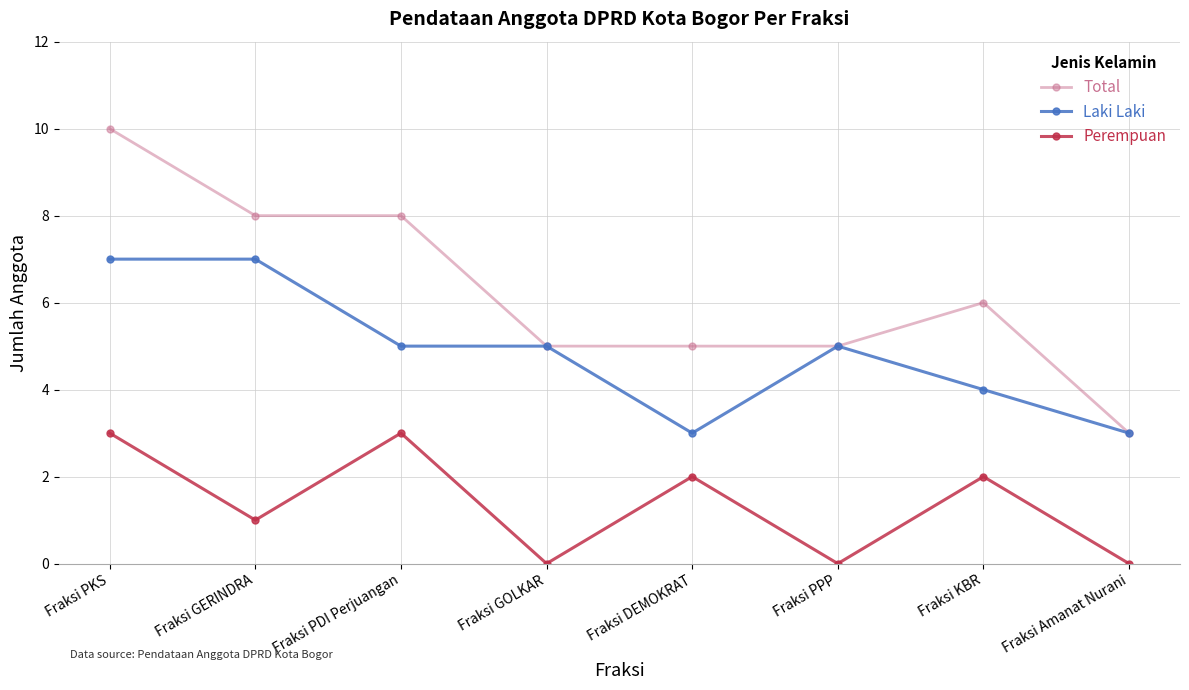

List the series in order of their peak value, highest first.

Total, Laki Laki, Perempuan